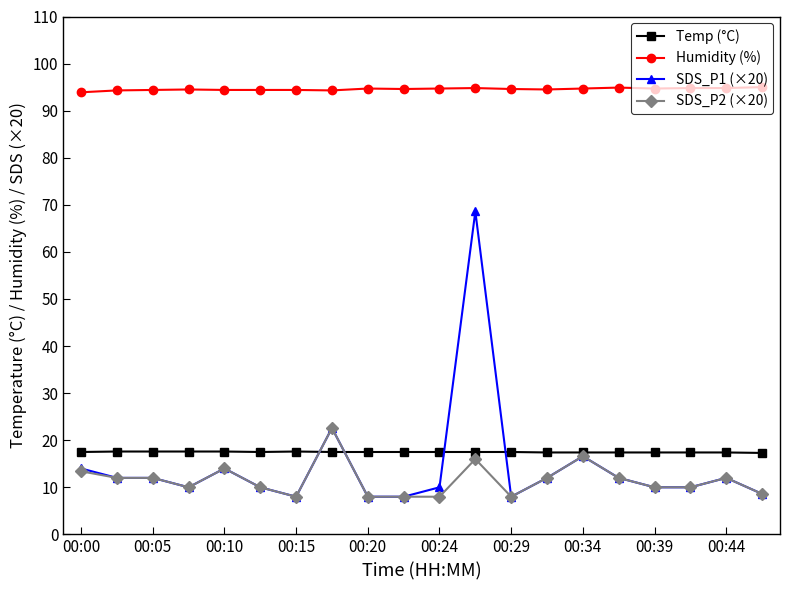

Rank the series by their maximum value, from lowest to highest.

Temp (°C), SDS_P2 (×20), SDS_P1 (×20), Humidity (%)